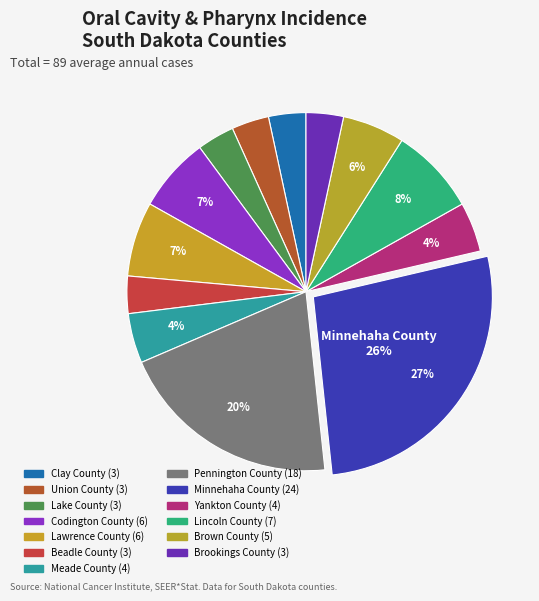

Is it true that Lincoln County is 13% of the pie?

False